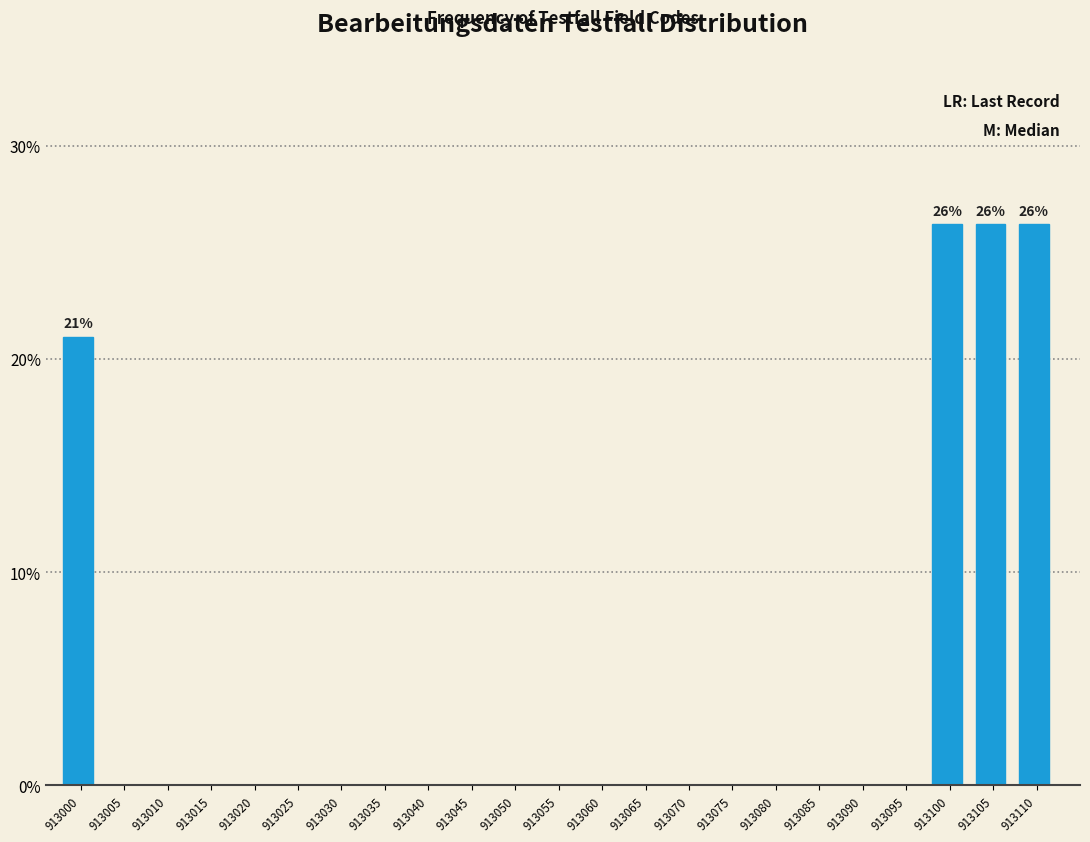

True or false: the data shows 0.0 at 913080.

True